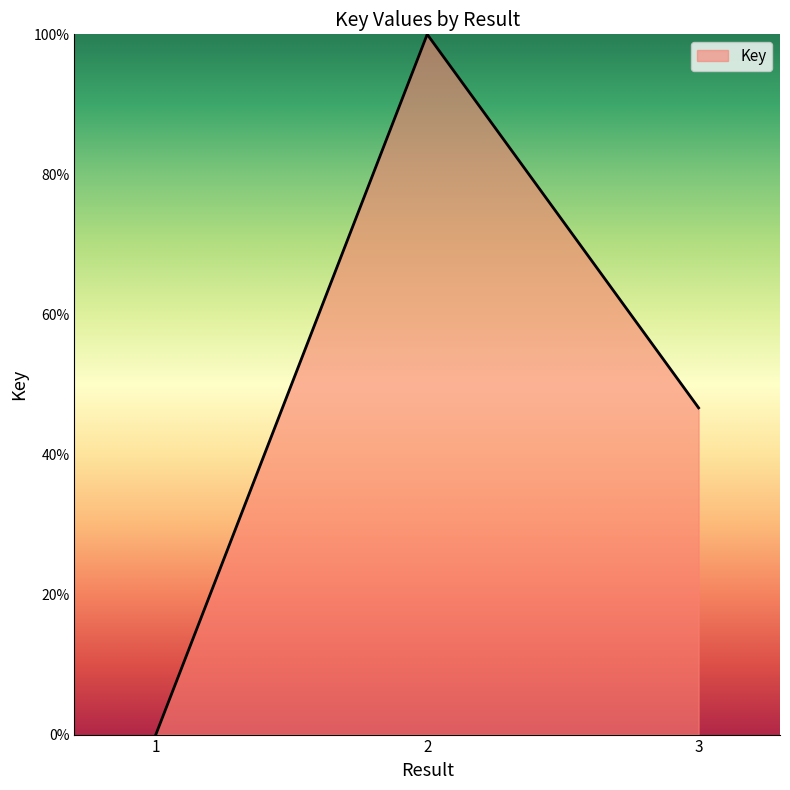

How many positive values are there?

2